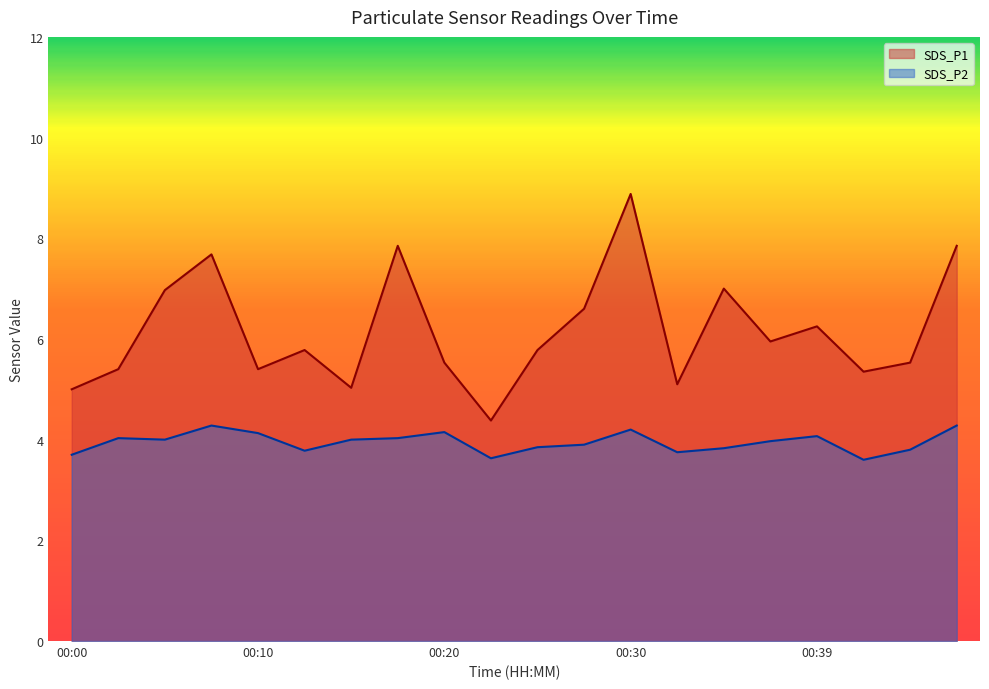

At which label does SDS_P2 reach its peak?

00:08